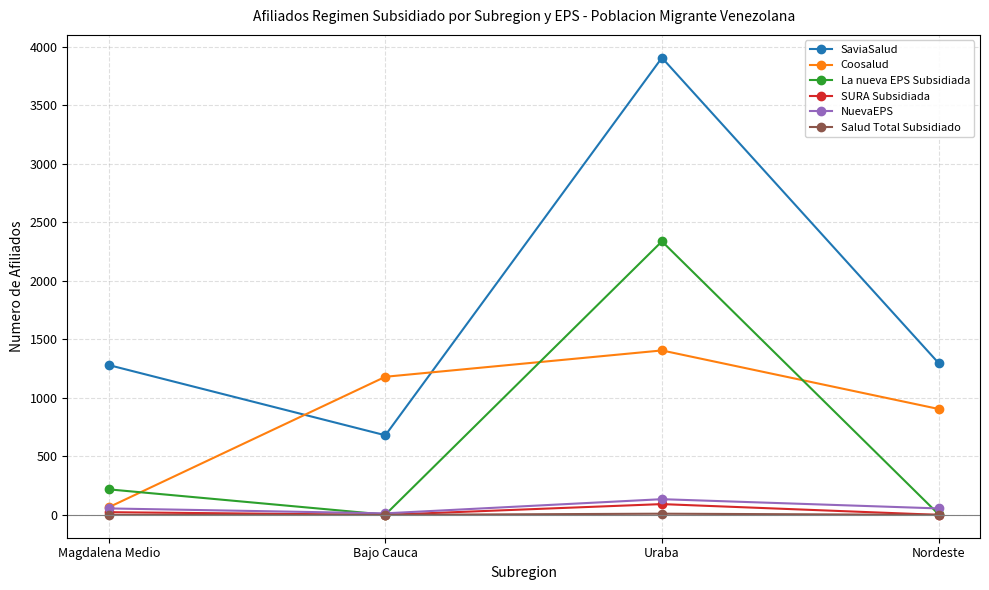

List the series in order of their peak value, lowest first.

Salud Total Subsidiado, SURA Subsidiada, NuevaEPS, Coosalud, La nueva EPS Subsidiada, SaviaSalud